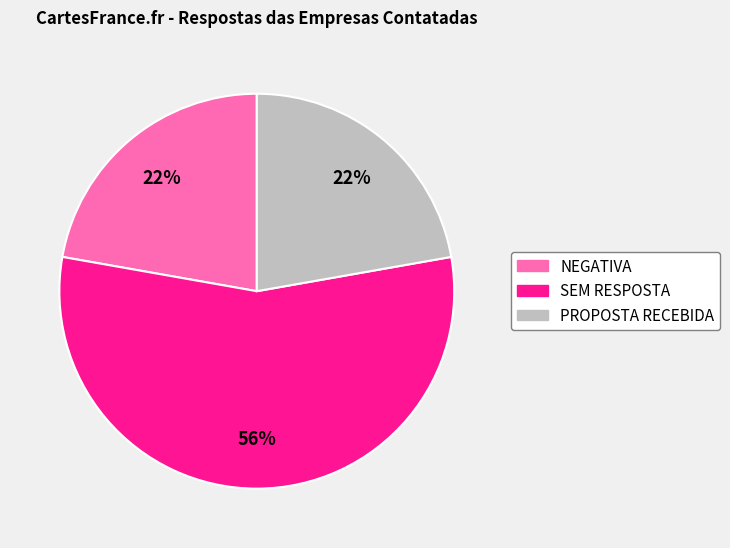

Which category has the biggest portion of the pie?

SEM RESPOSTA